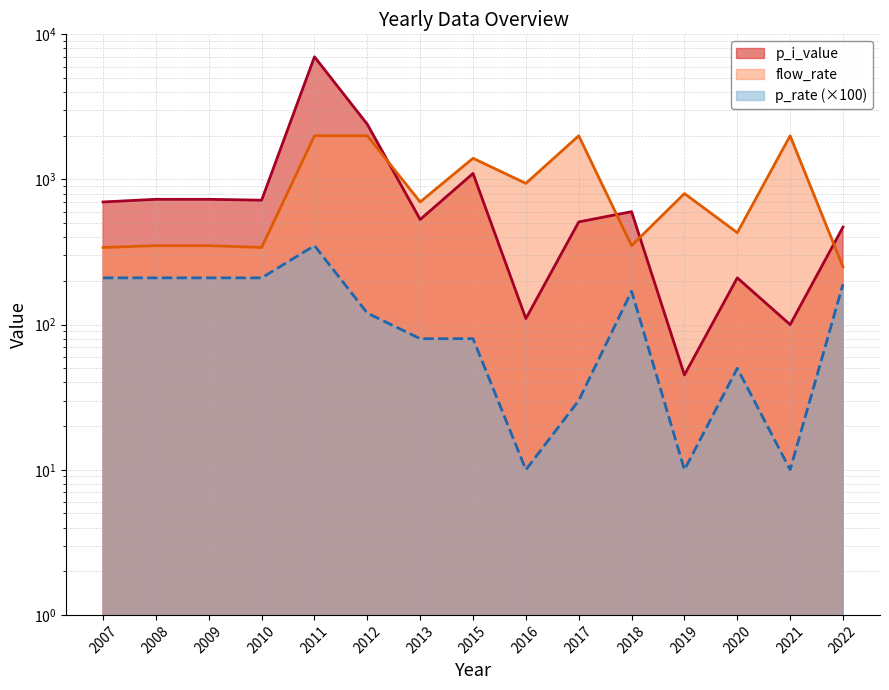

What value does the flow_rate series have at 2011, to the nearest 10?

2000